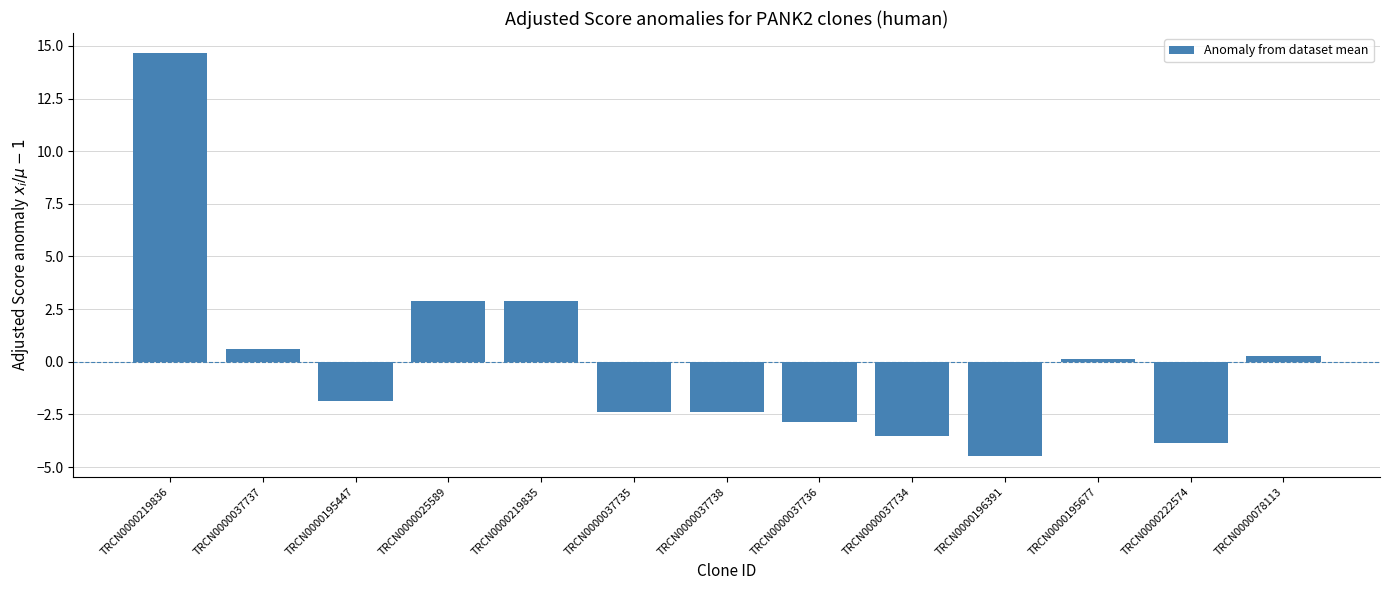

What is the smallest value displayed?

-4.5